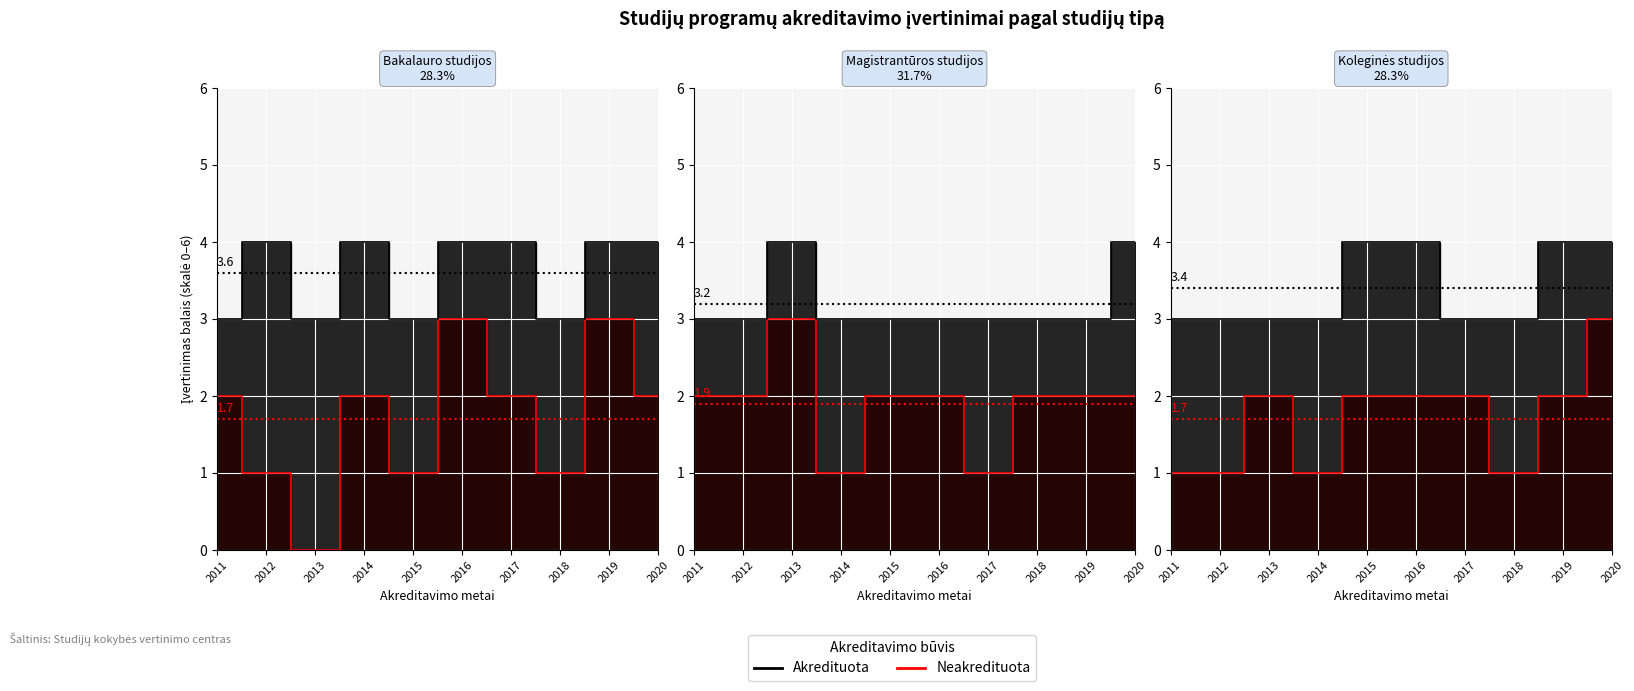

True or false: Neakredituota and Akredituota intersect in this chart.

False